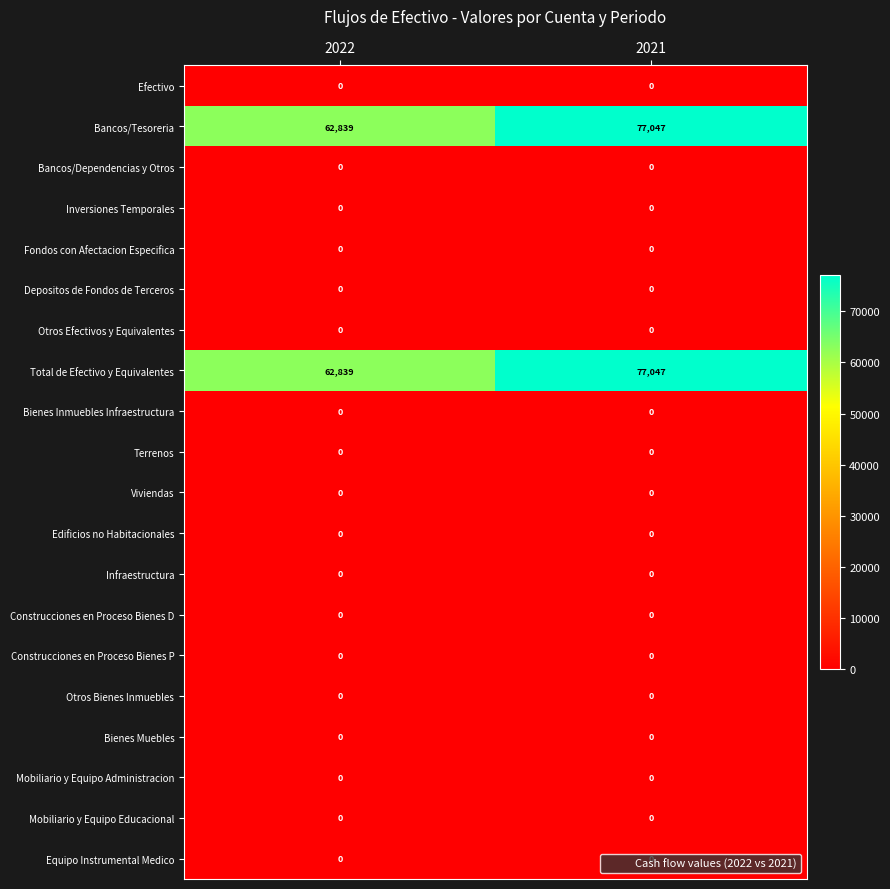

What is the difference between the highest and lowest values at 2021?

77047